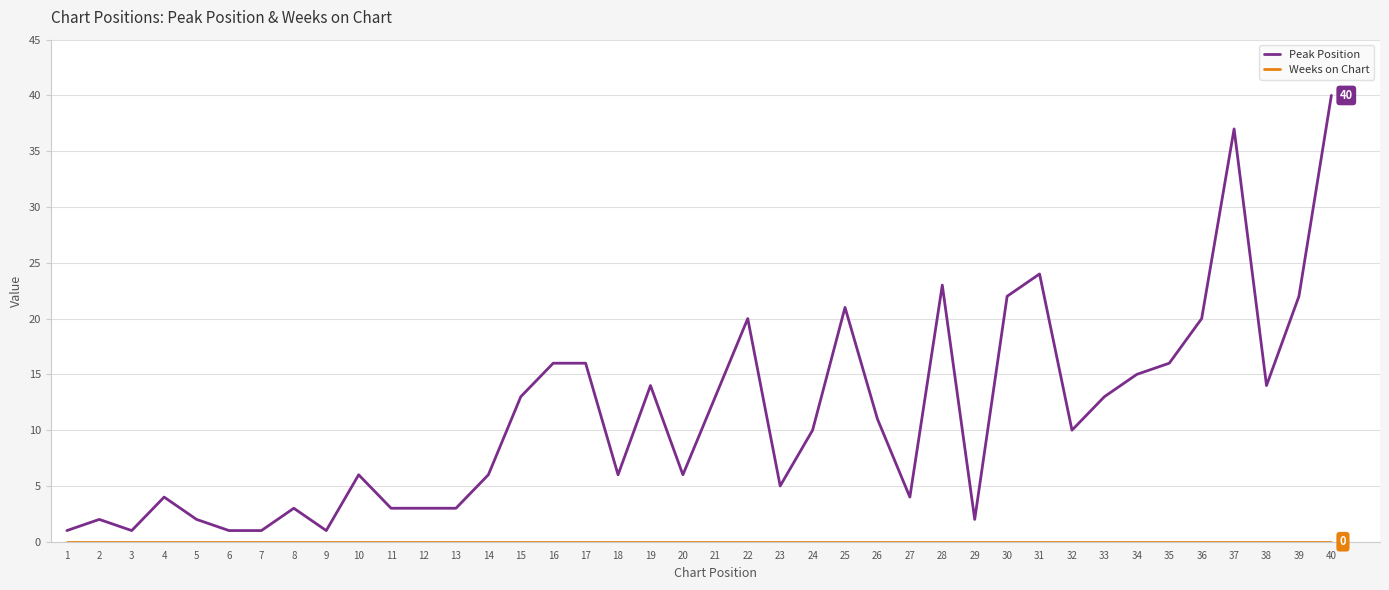

Which category has the highest value across all series?

40